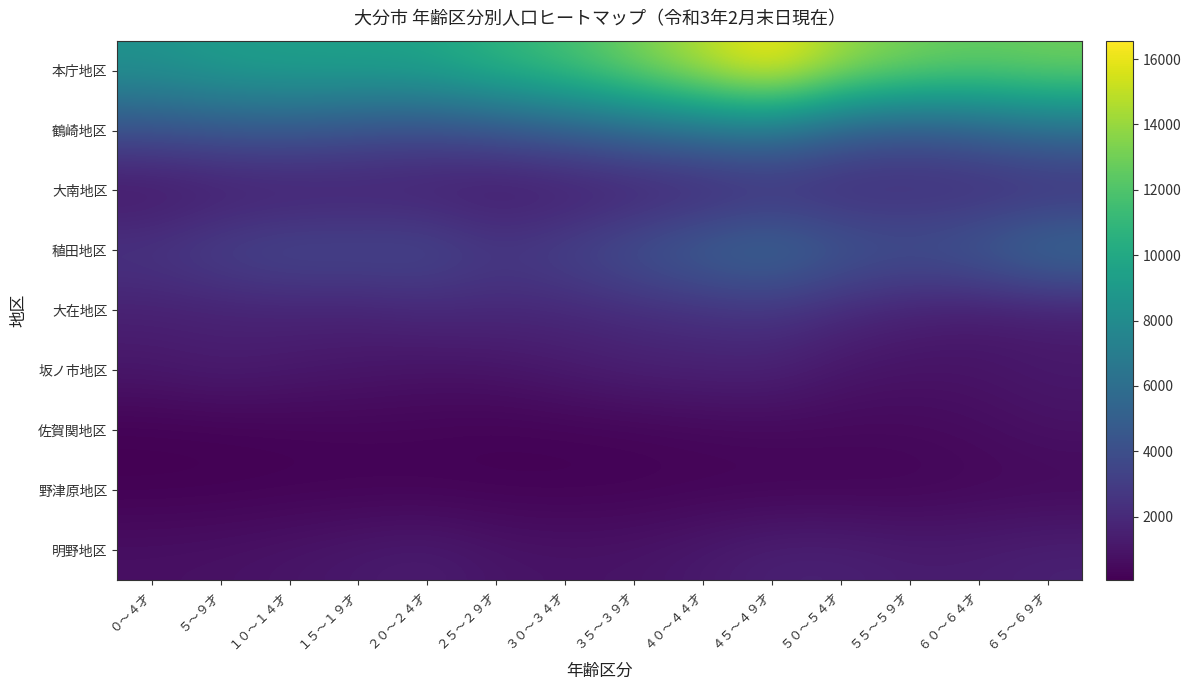

At how many categories does at least one series exceed 7671?

14